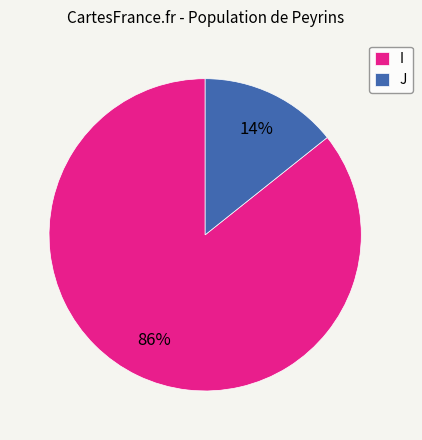

Do J and I together represent more than half of the pie?

Yes